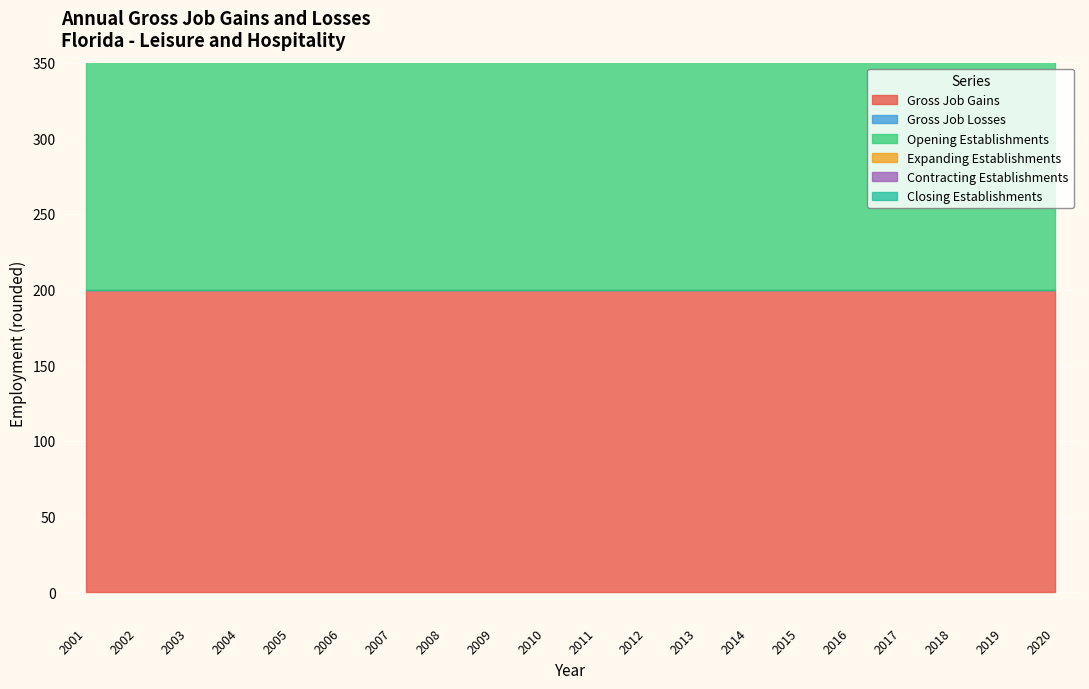

True or false: Opening Establishments and Expanding Establishments intersect in this chart.

False